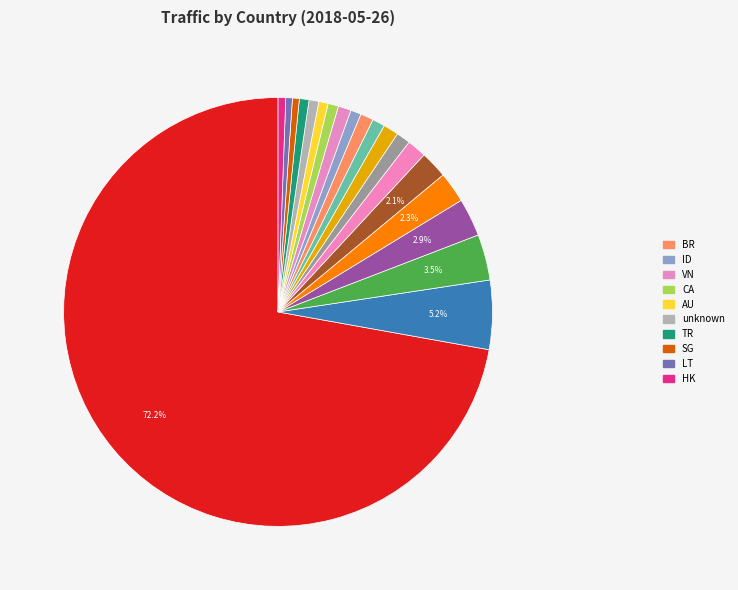

Count the number of slices in the pie.

20